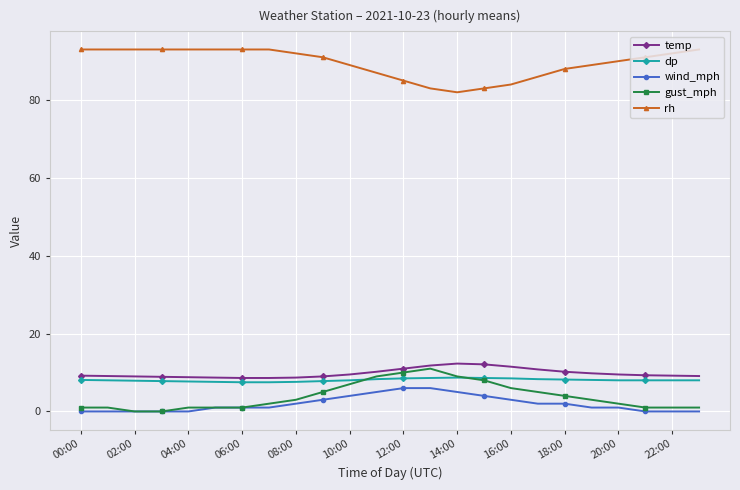

How many distinct data groups are displayed?

5